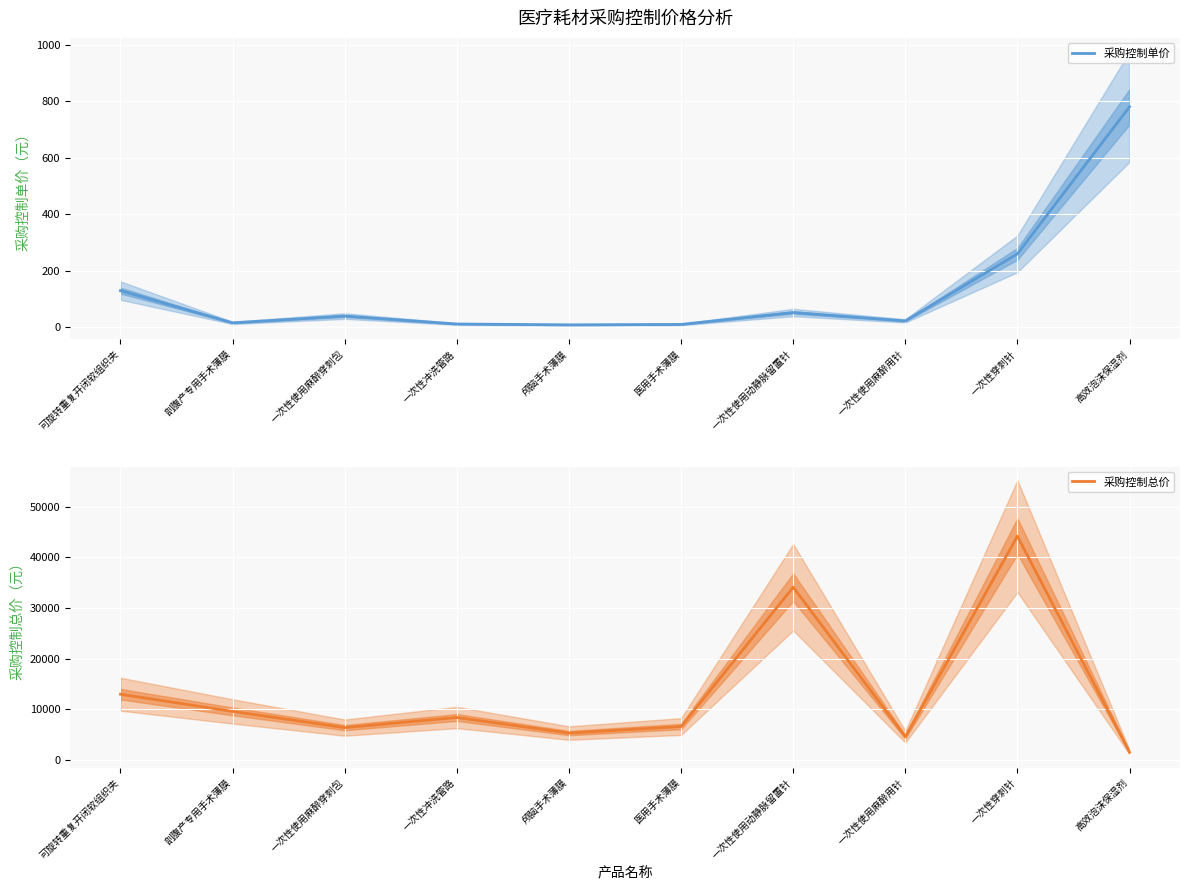

What is the difference between the 采购控制总价 values at 颅脑手术薄膜 and 可旋转重复开闭软组织夹?

7672